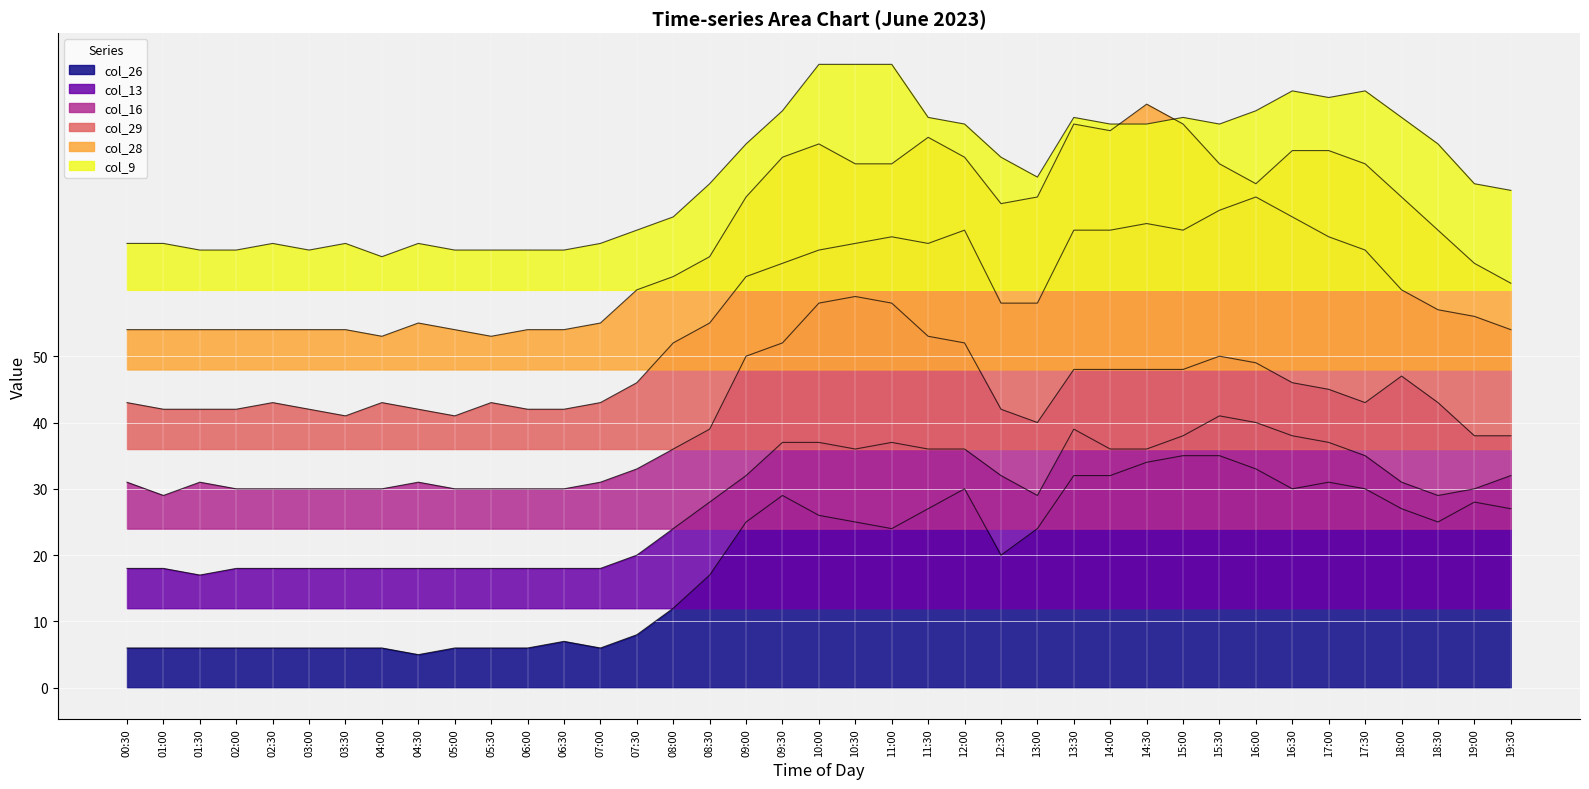

Reading right to left, what are all the values shown in this chart?

col_26: 27	28	25	27	30	31	30	33	35	35	34	32	32	24	20	30	27	24	25	26	29	25	17	12	8	6	7	6	6	6	5	6	6	6	6	6	6	6	6
col_13: 32	30	29	31	35	37	38	40	41	38	36	36	39	29	32	36	36	37	36	37	37	32	28	24	20	18	18	18	18	18	18	18	18	18	18	18	17	18	18
col_16: 38	38	43	47	43	45	46	49	50	48	48	48	48	40	42	52	53	58	59	58	52	50	39	36	33	31	30	30	30	30	31	30	30	30	30	30	31	29	31
col_29: 54	56	57	60	66	68	71	74	72	69	70	69	69	58	58	69	67	68	67	66	64	62	55	52	46	43	42	42	43	41	42	43	41	42	43	42	42	42	43
col_28: 61	64	69	74	79	81	81	76	79	85	88	84	85	74	73	80	83	79	79	82	80	74	65	62	60	55	54	54	53	54	55	53	54	54	54	54	54	54	54
col_9: 75	76	82	86	90	89	90	87	85	86	85	85	86	77	80	85	86	94	94	94	87	82	76	71	69	67	66	66	66	66	67	65	67	66	67	66	66	67	67